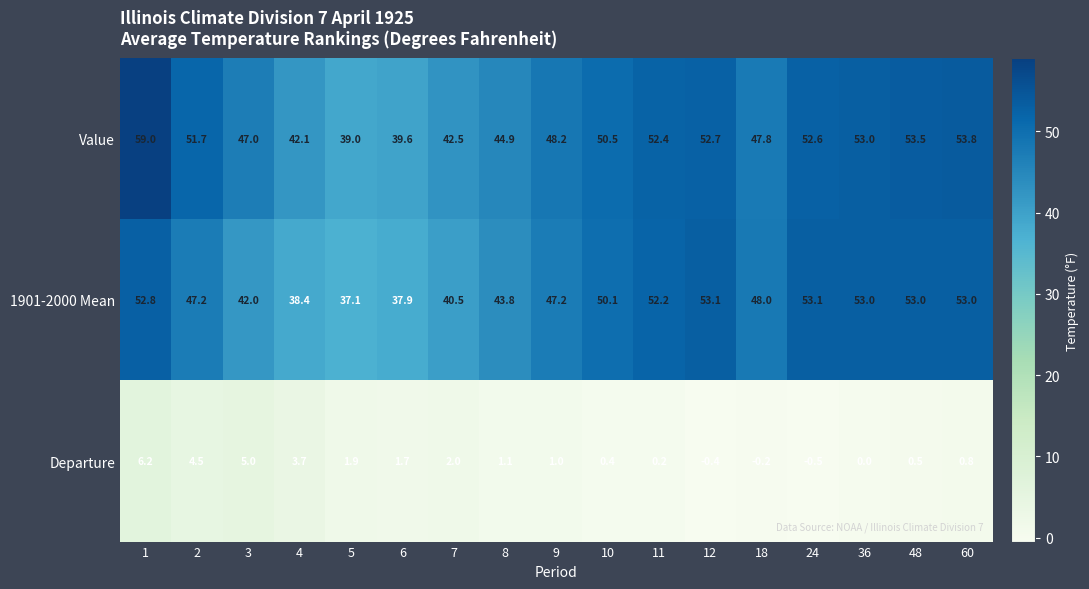

At which label does Departure reach its minimum?

24